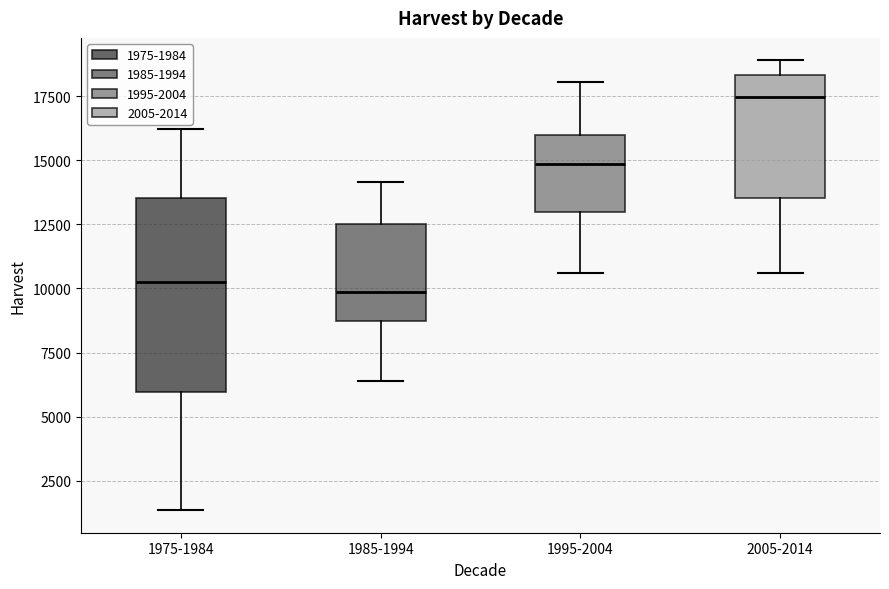

Comparing the boxes themselves (not the whiskers), which one is the tallest?

1975-1984